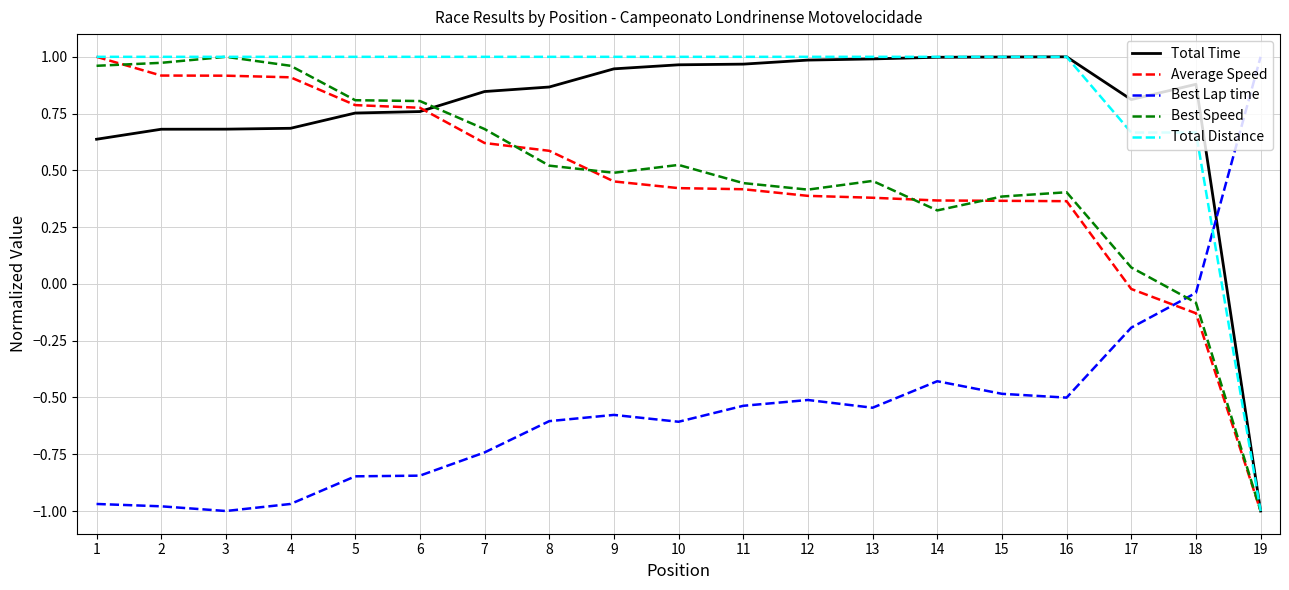

Which category has the lowest value in the Best Speed series?

19